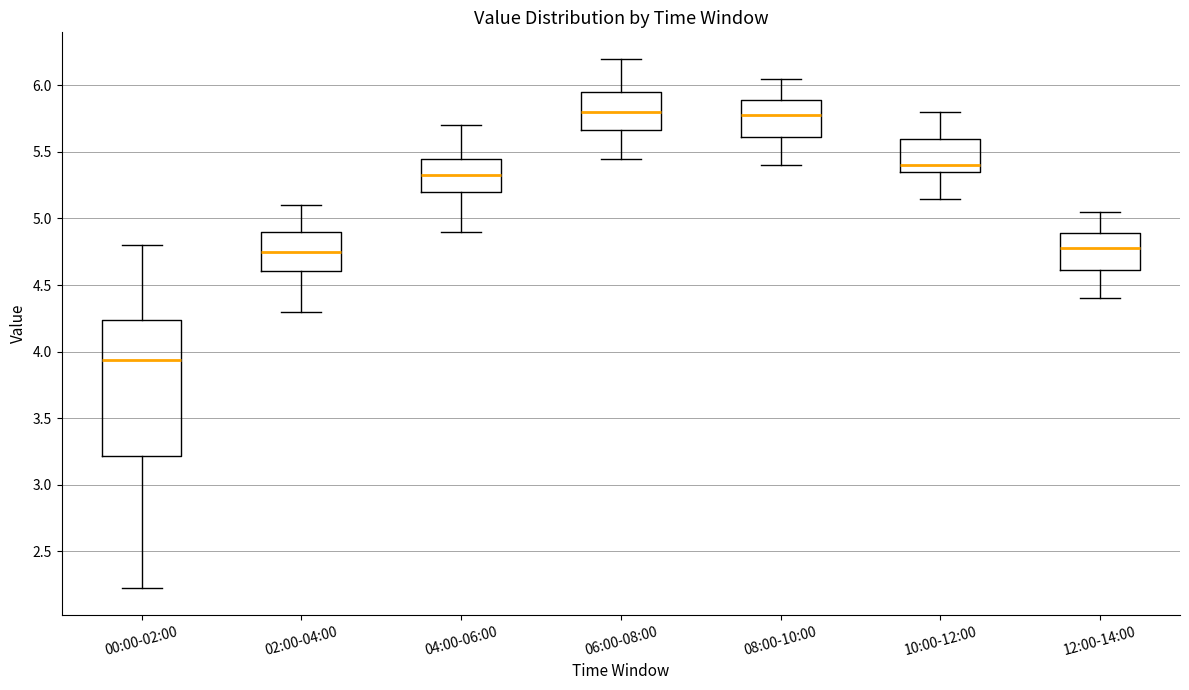

Where does the median line of the box for 12:00-14:00 sit on the y-axis? The values are not printed on the chart, so give them approximately, as read against the axis.

4.80